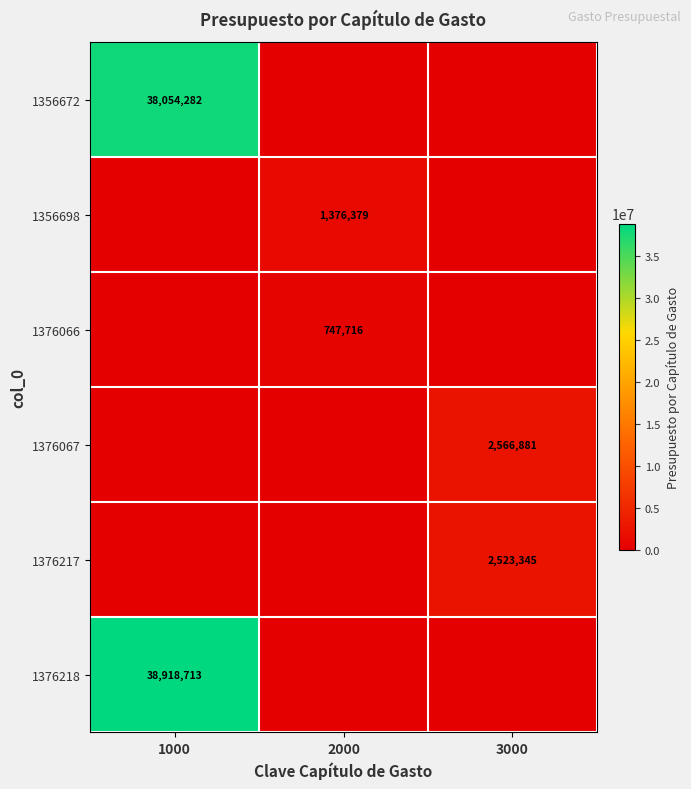

Is it true that 1356698 equals 1875008 at 2000?

False